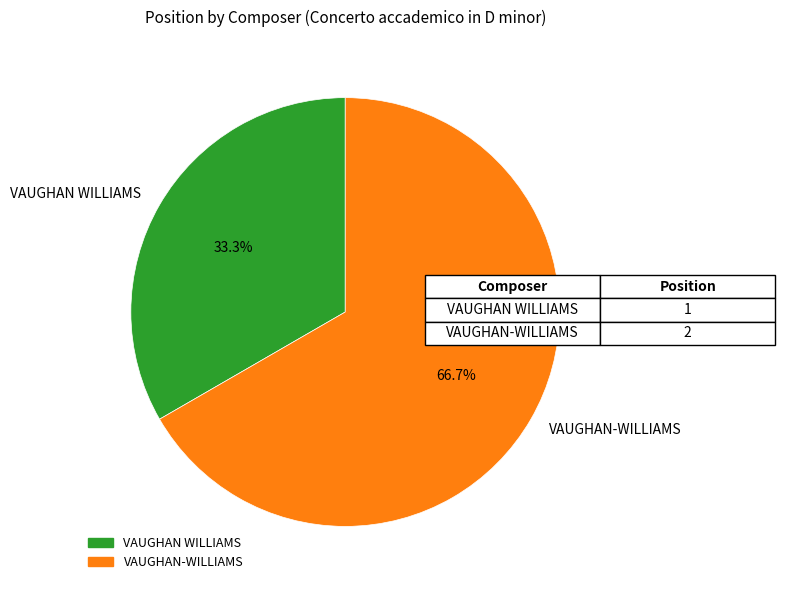

What percentage is the VAUGHAN-WILLIAMS slice, to the nearest percent?

67%